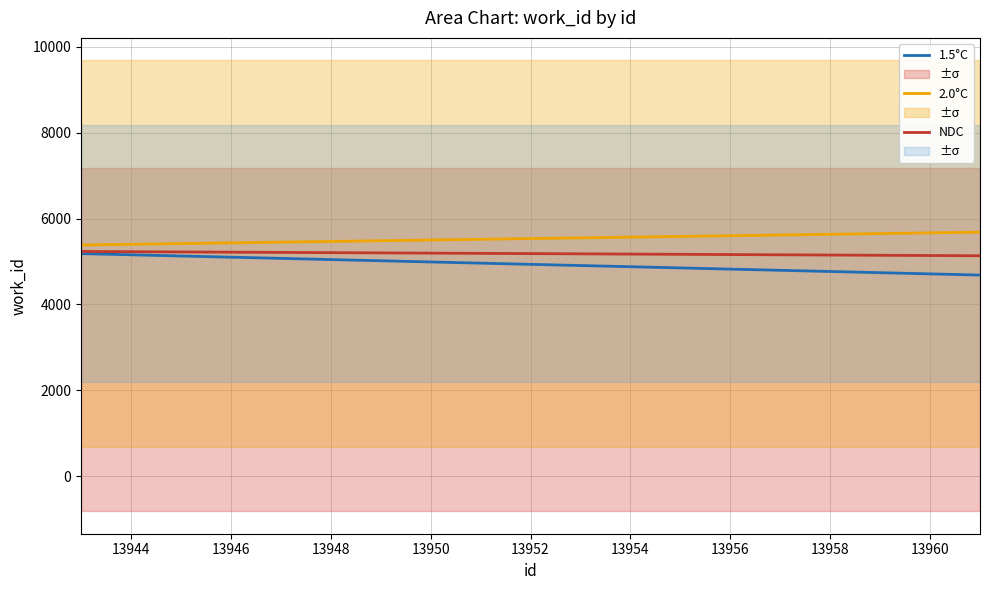

What is the average value of the NDC series?

5172.9